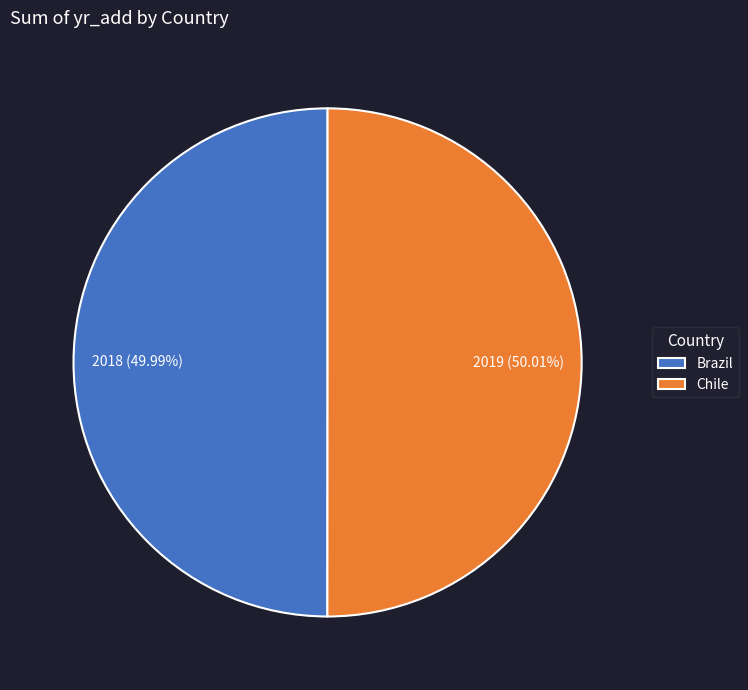

Is there a majority slice in this chart?

Yes